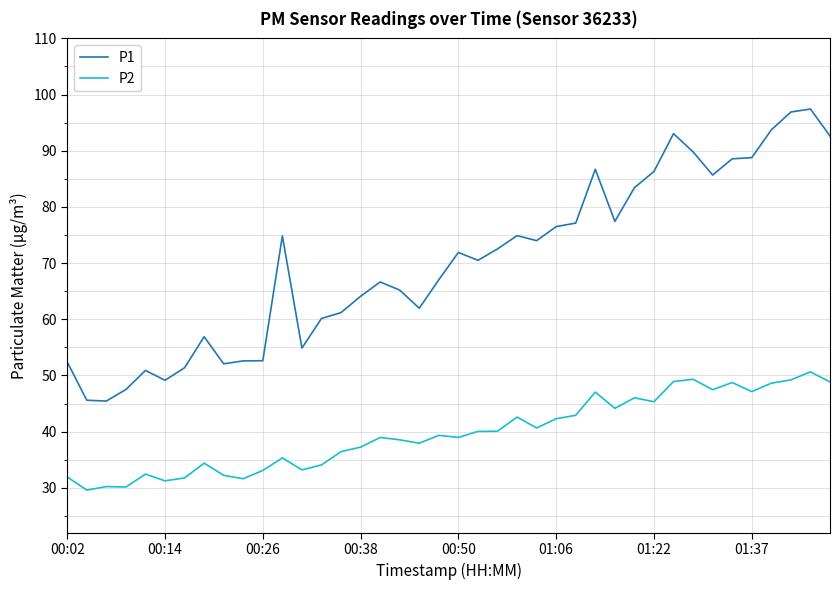

Which series has the largest total across all categories?

P1